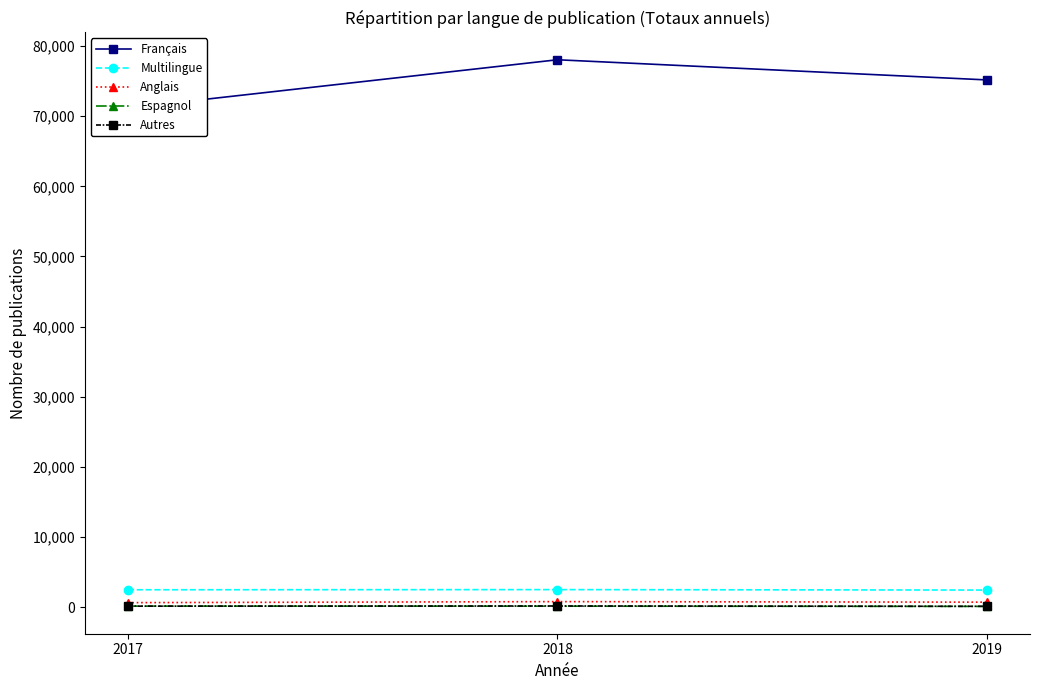

Is the value of Autres at 2018 greater than the value of Français at 2019?

No